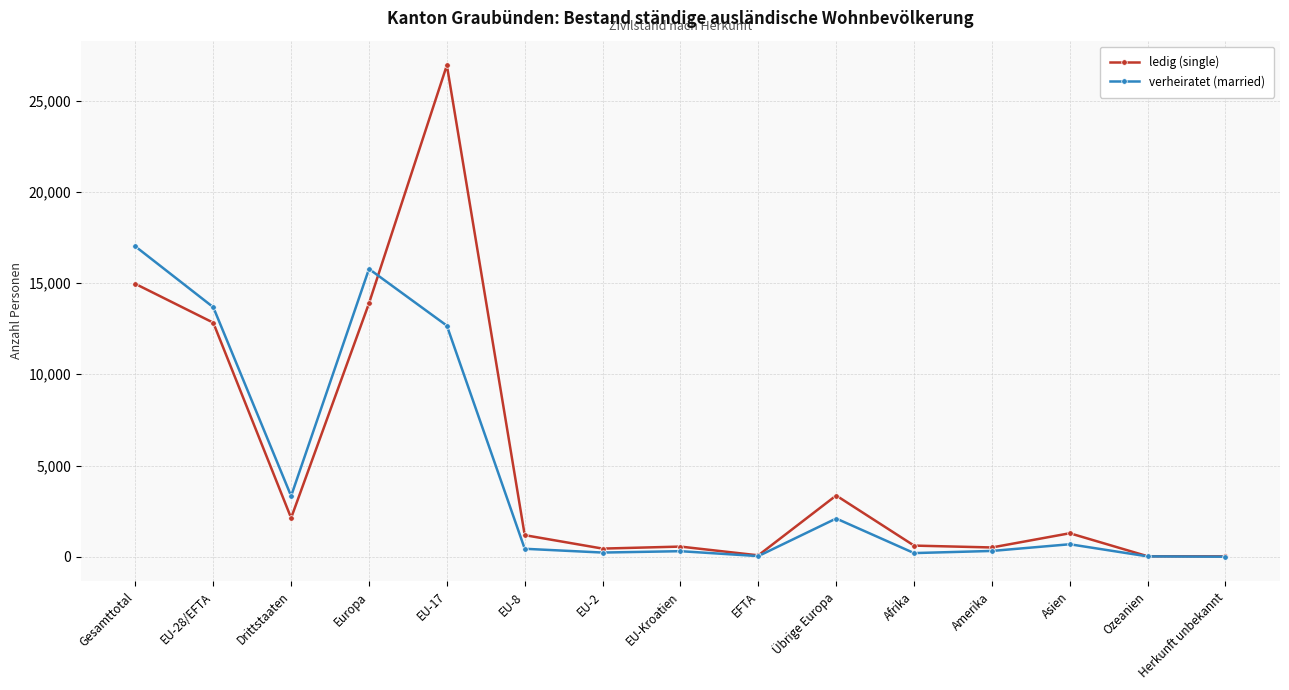

Read the ledig (single) value at Drittstaaten, to the nearest 100.

2100